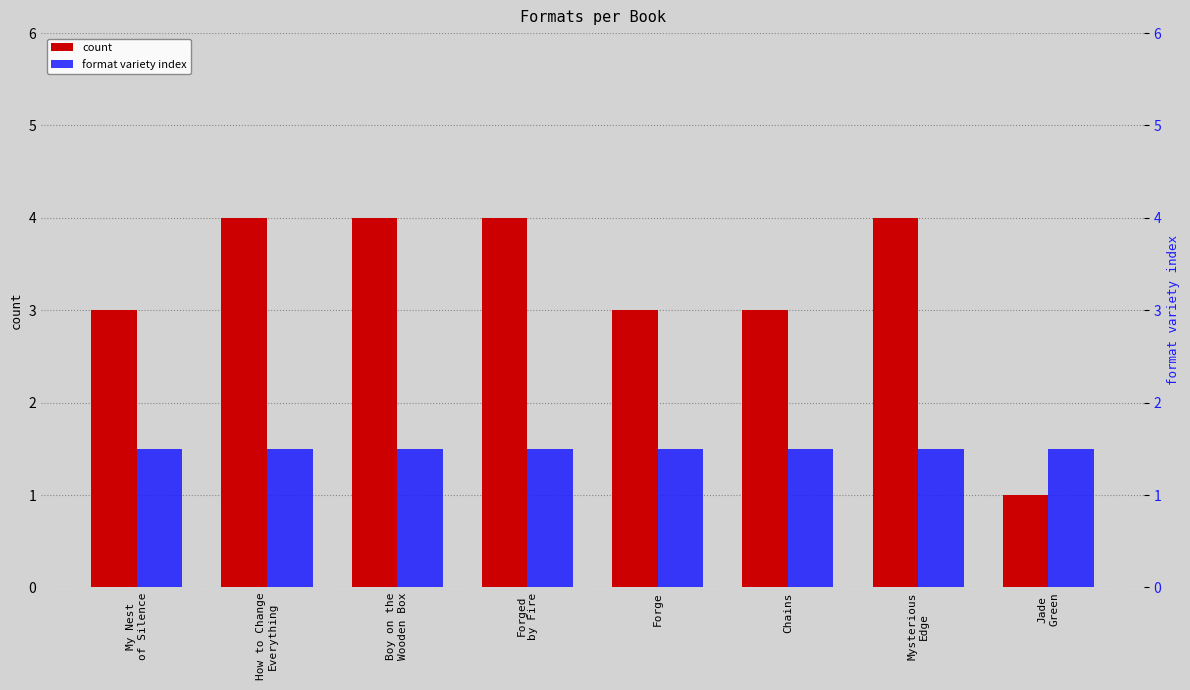

Is the value of count at Mysterious
Edge greater than the value of format variety index at Forged
by Fire?

Yes